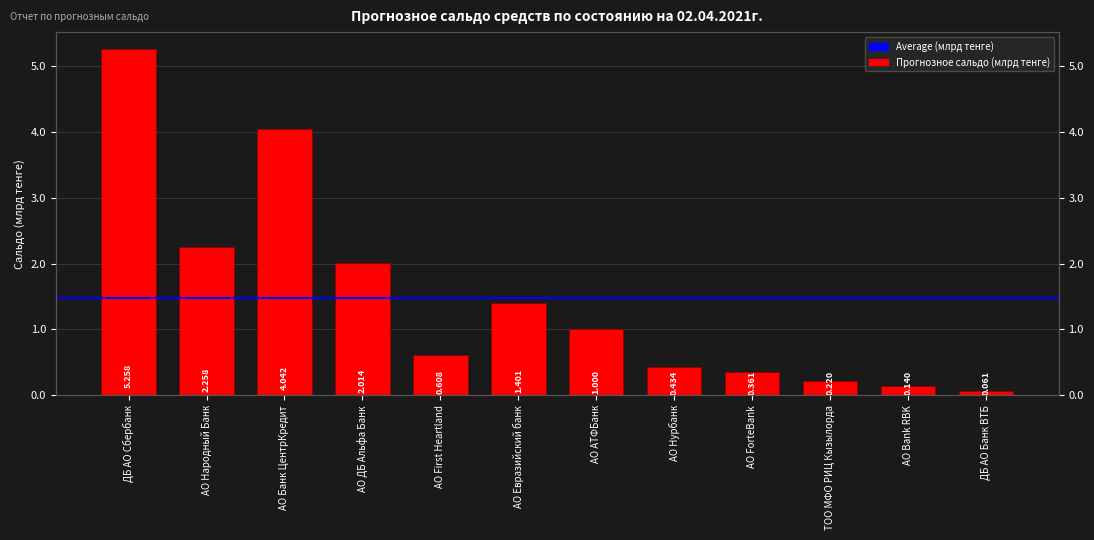

The value at ТОО МФО РИЦ Кызылорда is 220250000.0. True or false?

True